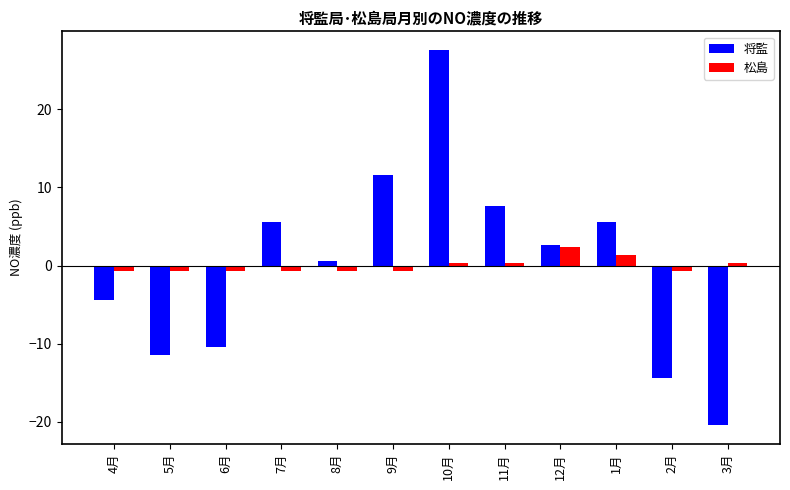

The 将監 series shows -20.3 at 5月. True or false?

False